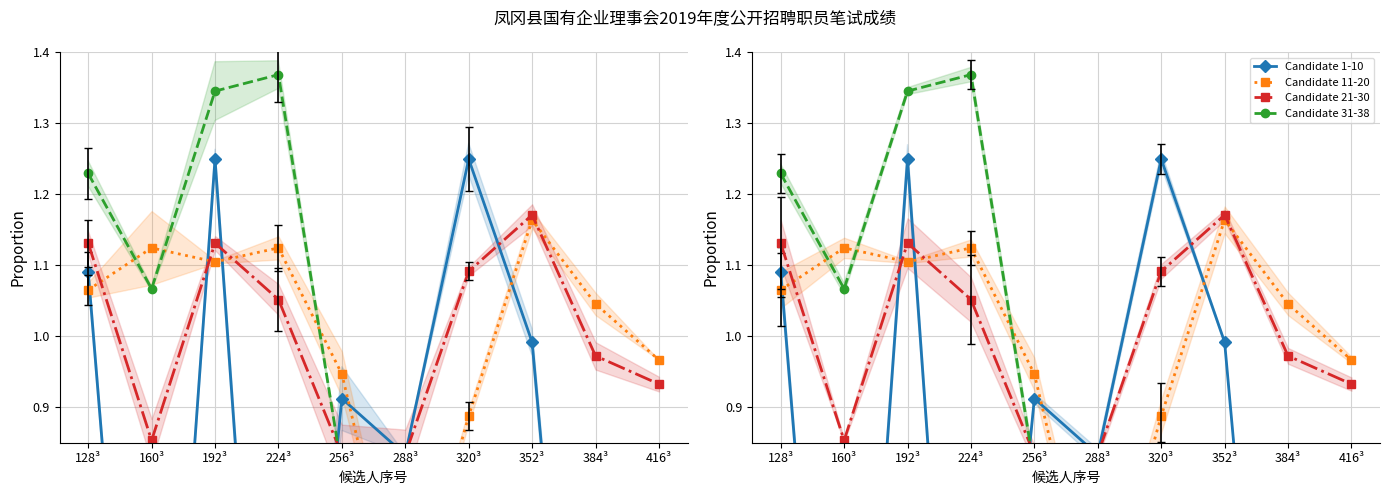

Is it true that Candidate 21-30 equals 1.1 at 320³?

True